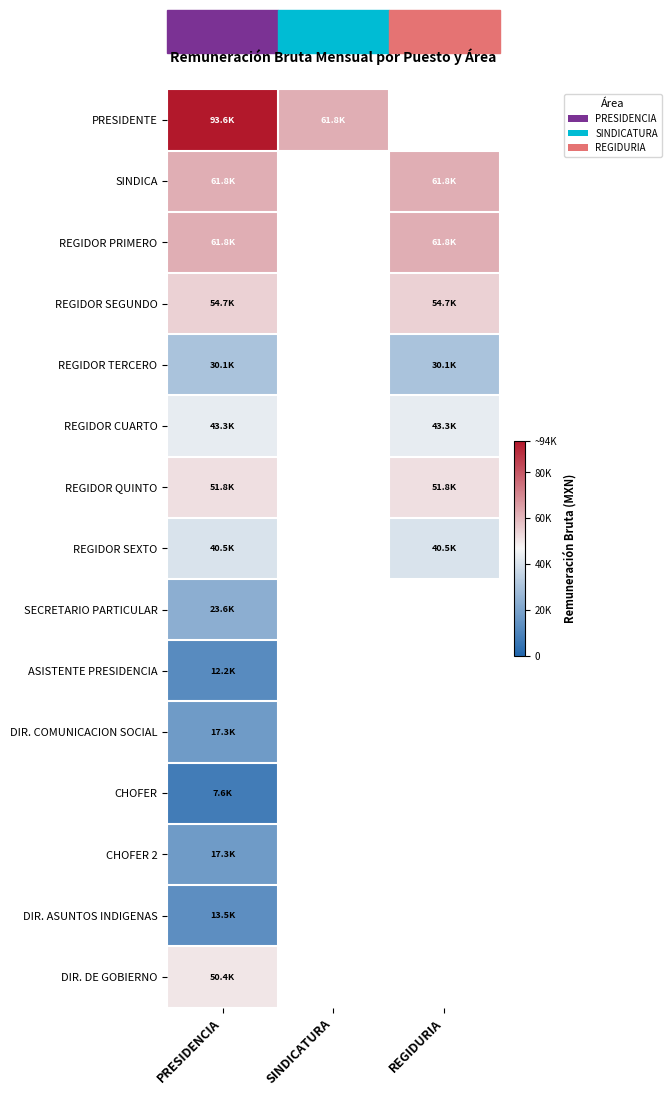

Where is REGIDOR CUARTO nearest to the value 43260?

PRESIDENCIA